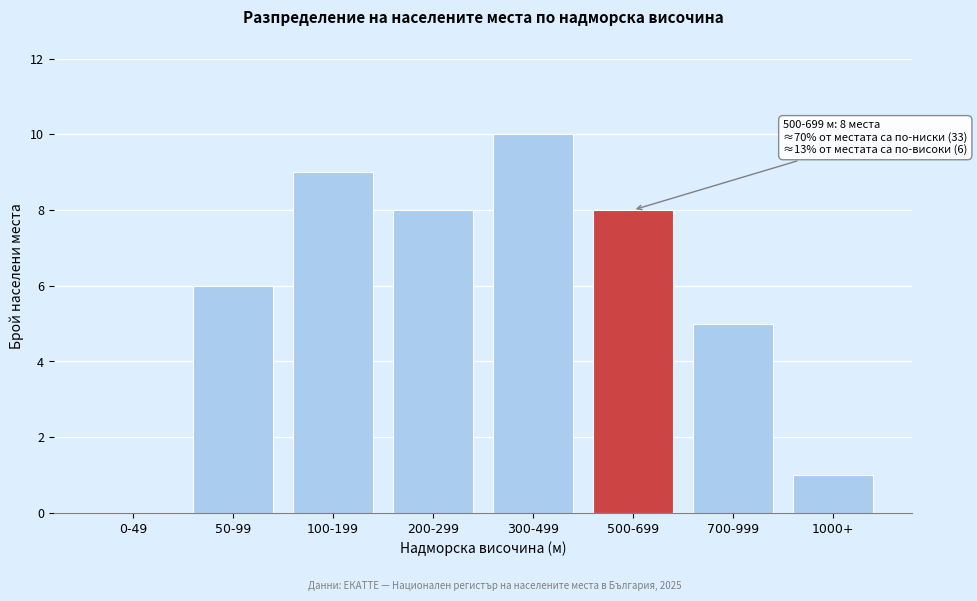

Reading left to right, extract all data points from this chart.

0-49=0	50-99=6	100-199=9	200-299=8	300-499=10	500-699=8	700-999=5	1000+=1